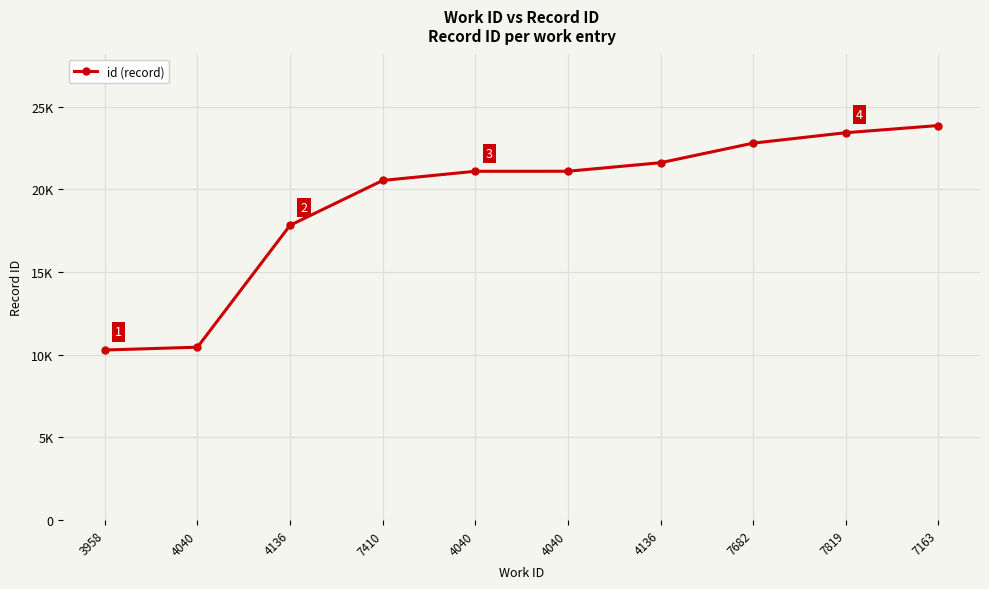

The chart shows a value of 23428 at 7819. True or false?

True